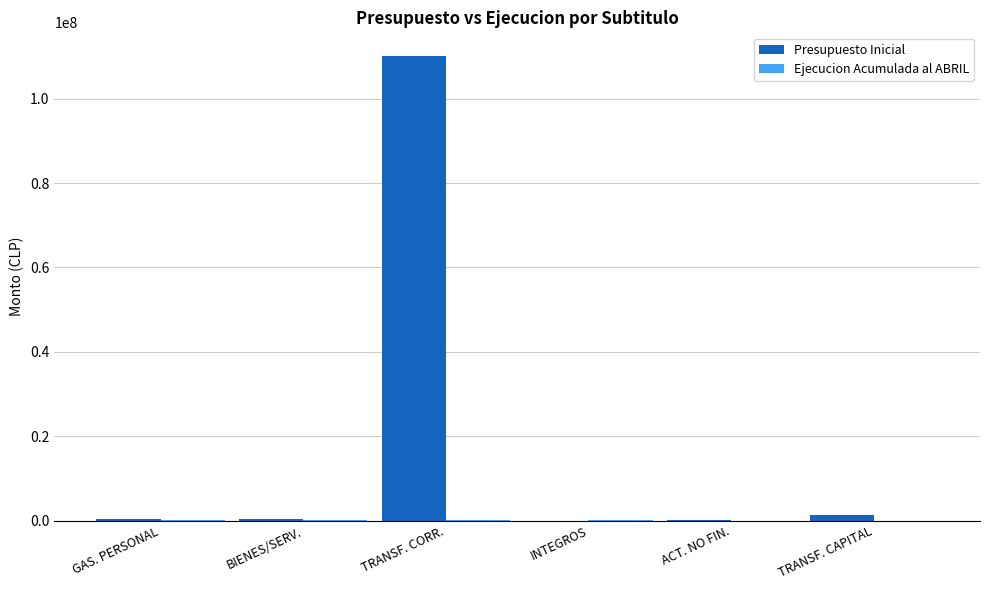

What is the greatest value displayed?

110235284